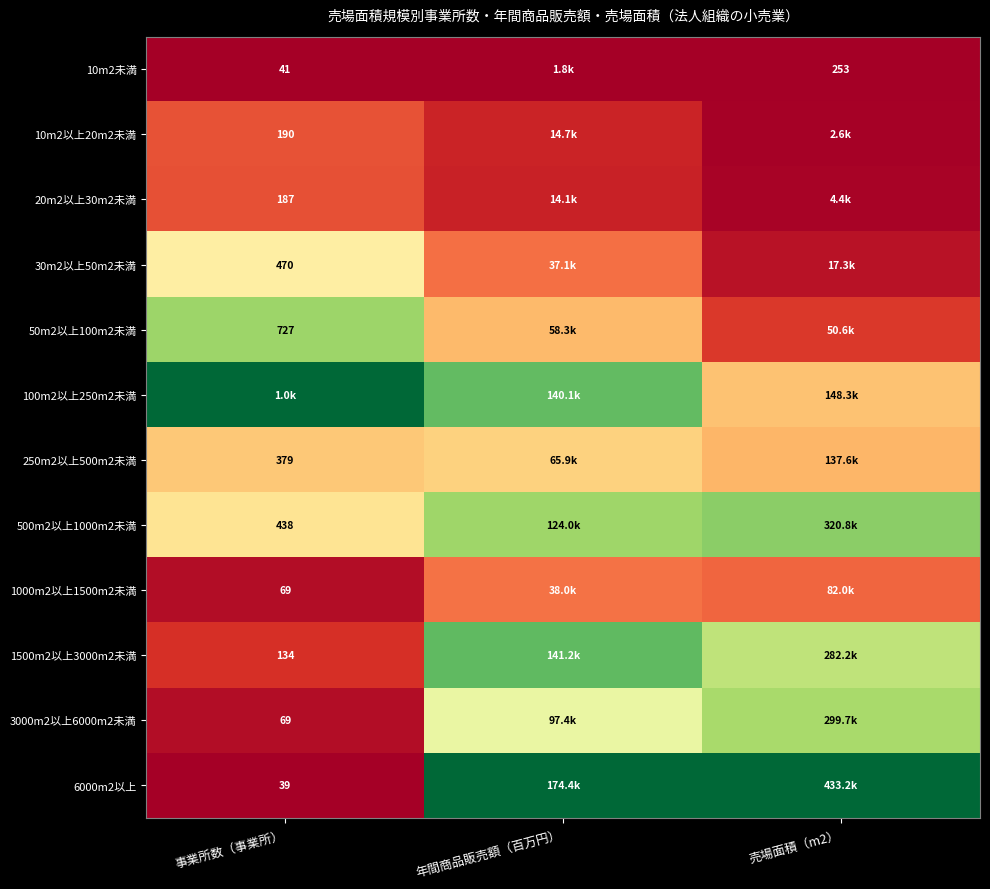

At which label does 6000m2以上 reach its minimum?

事業所数（事業所）